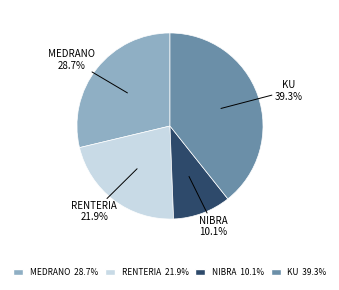

What is the smallest slice in the pie chart?

NIBRA